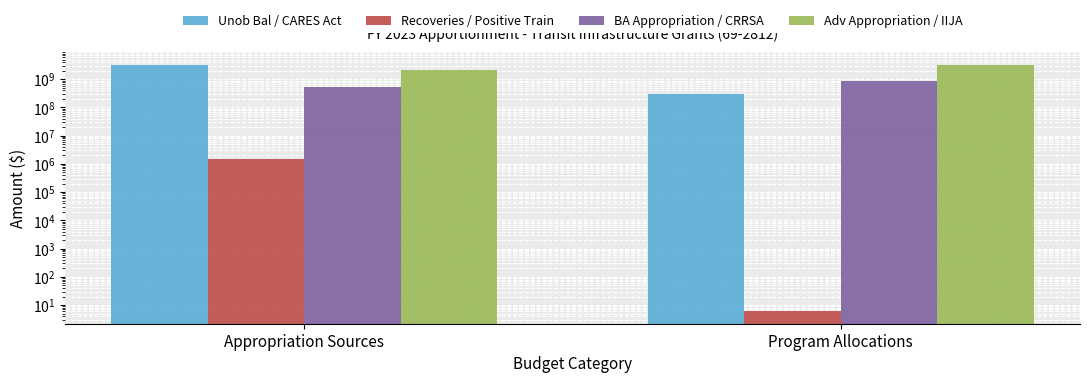

List the series in order of their overall mean, highest first.

Adv Appropriation / IIJA, Unob Bal / CARES Act, BA Appropriation / CRRSA, Recoveries / Positive Train